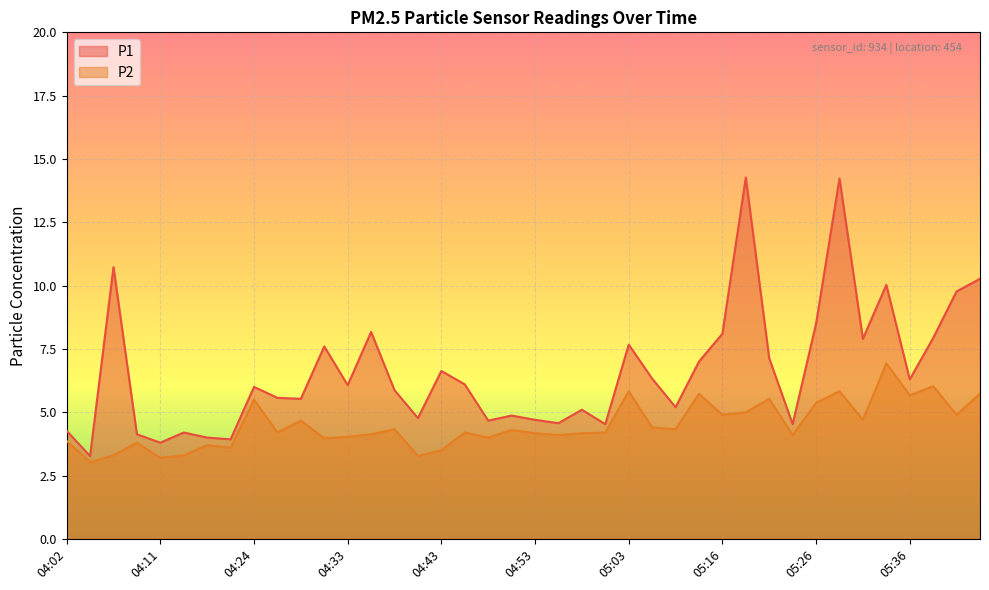

What are all the series names shown in the legend?

P1, P2